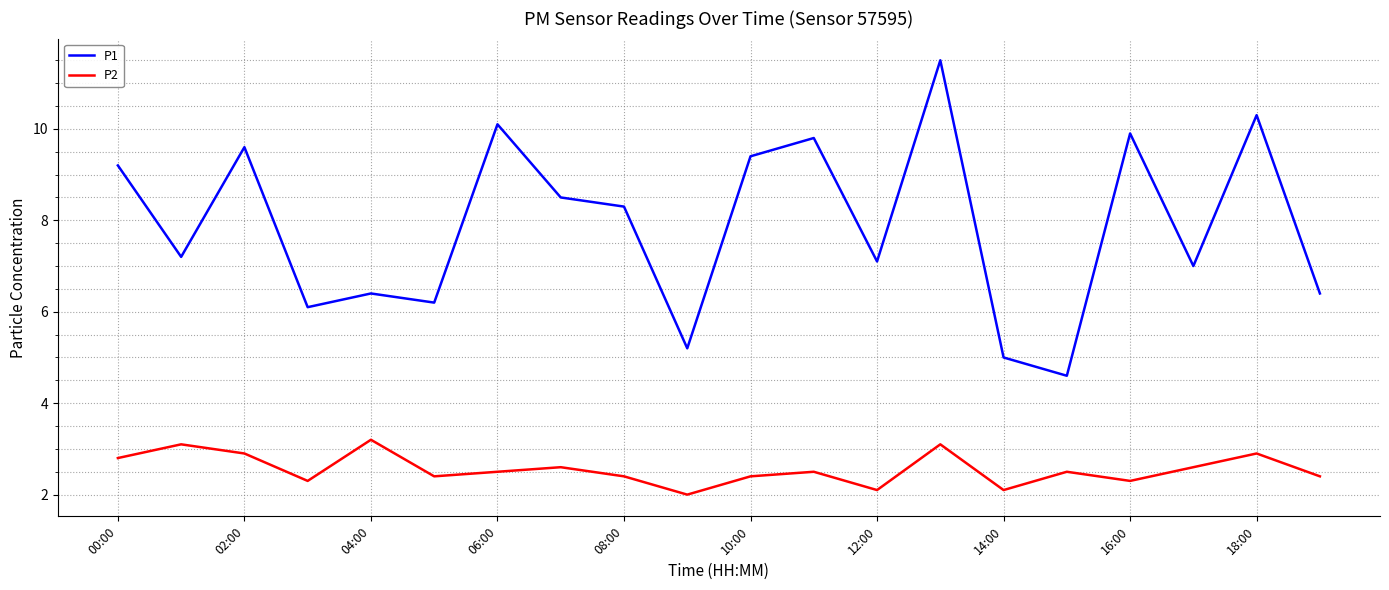

List the series in order of their peak value, lowest first.

P2, P1